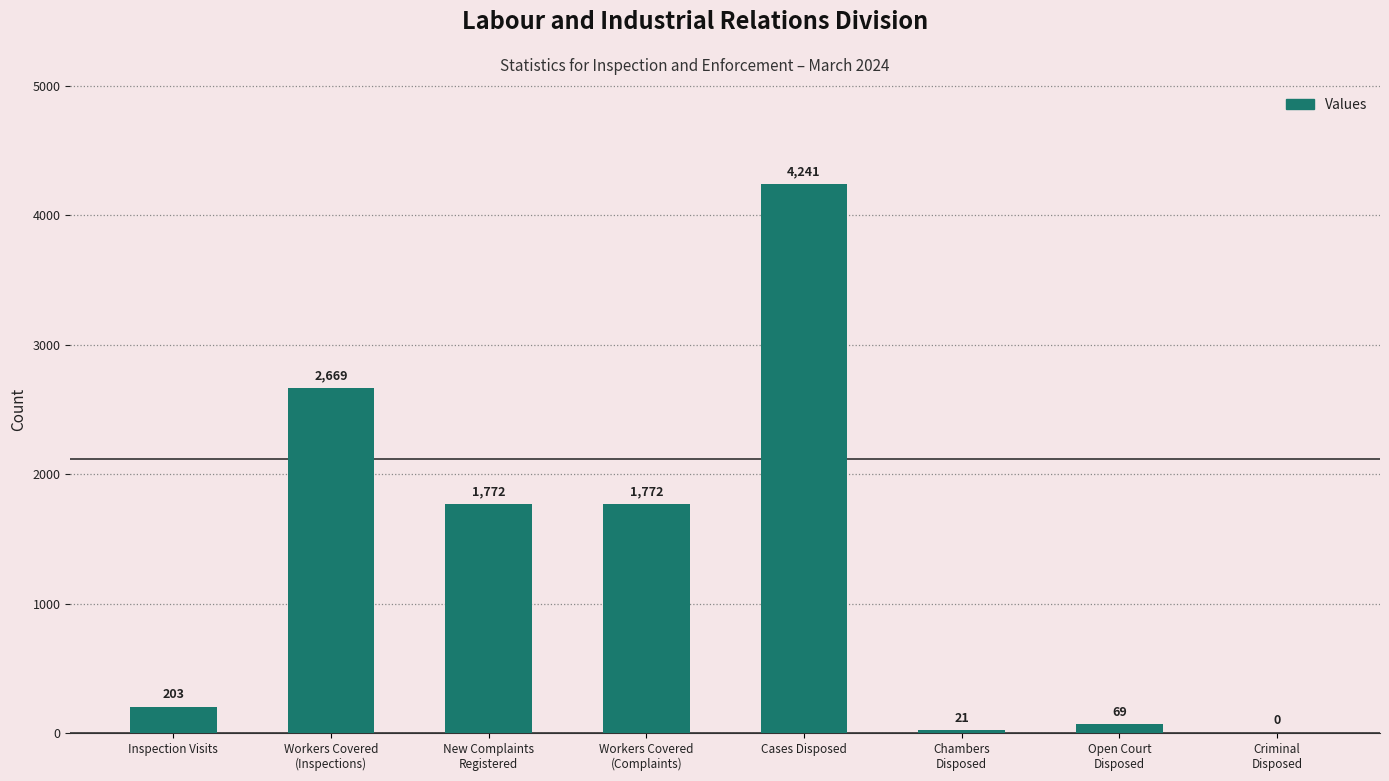

Which has a higher value, Workers Covered
(Inspections) or Criminal
Disposed?

Workers Covered
(Inspections)